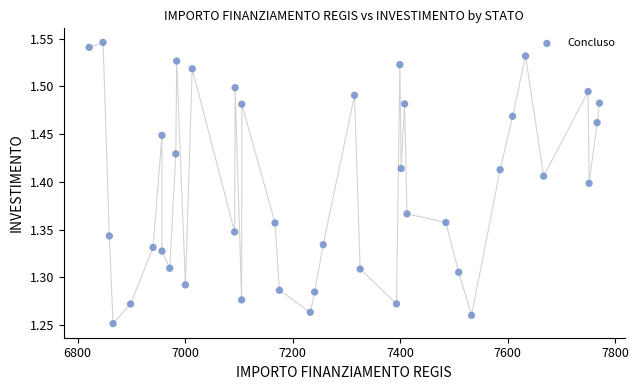

What is the range of Y values (max minus min)?

0.3